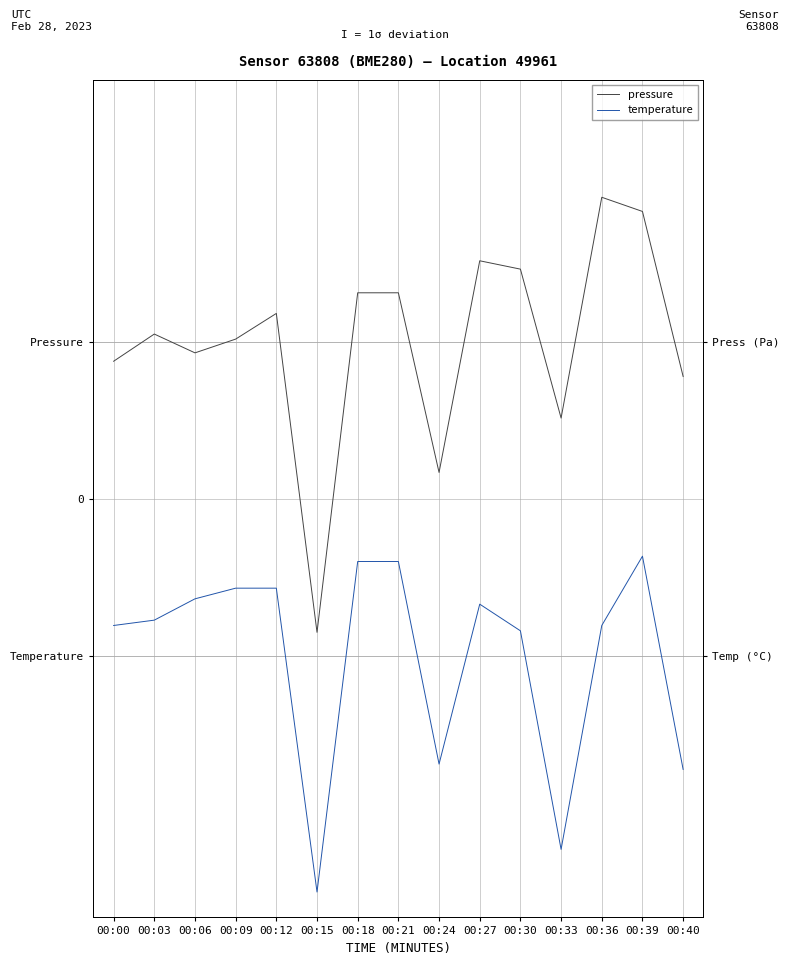

What is the minimum value for temperature?

-3.8